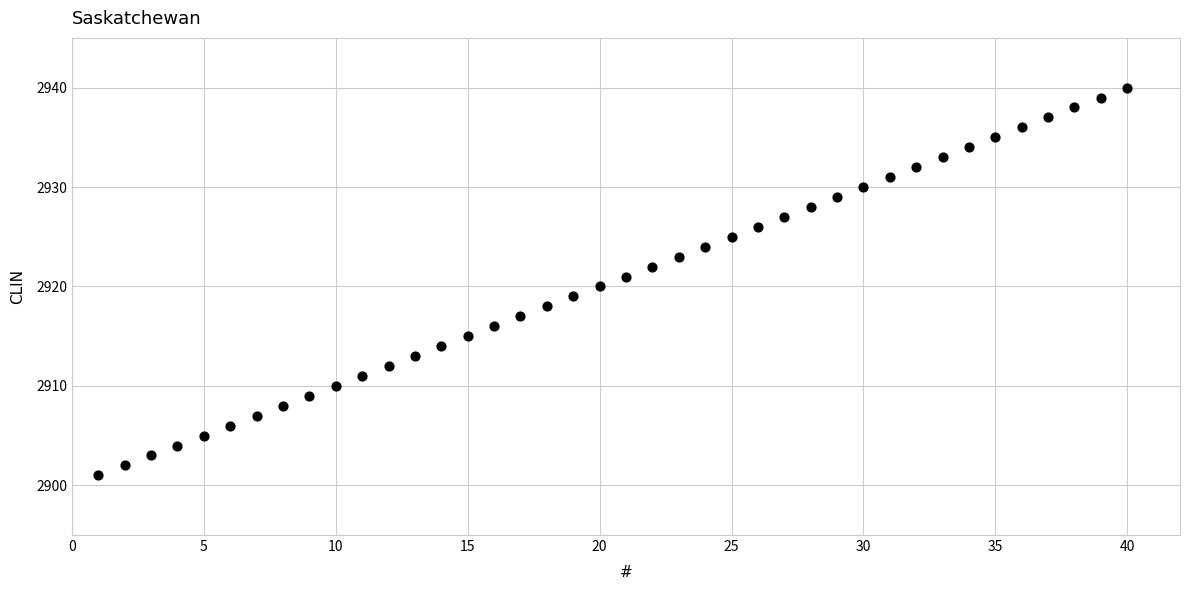

What is the range of X values (max minus min)?

39